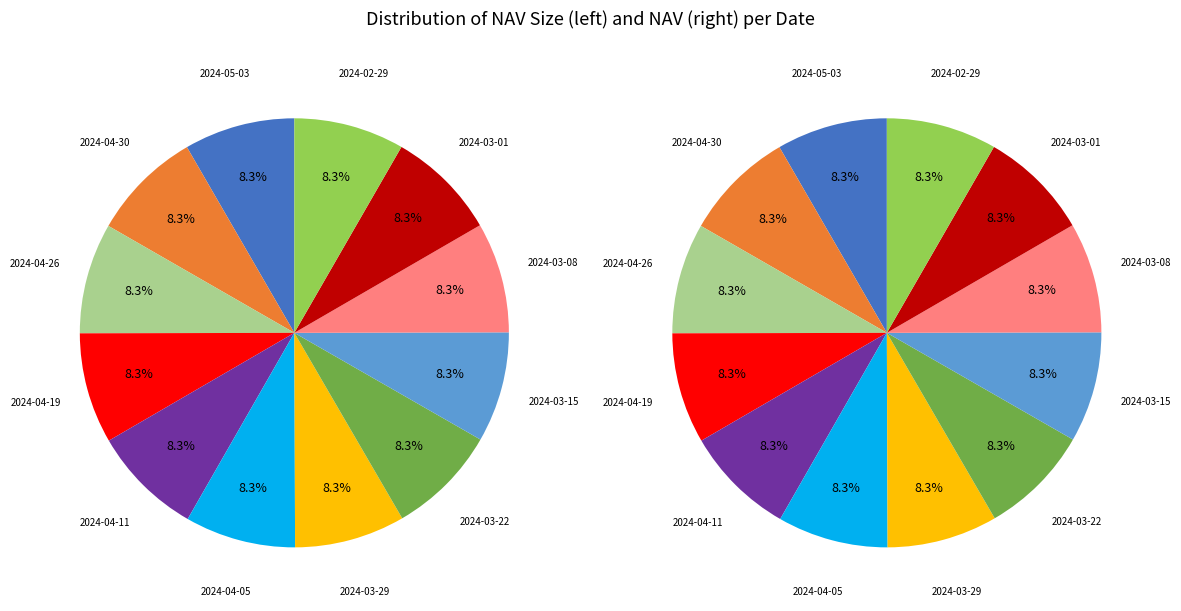

Is there any slice that represents more than half of the pie?

No